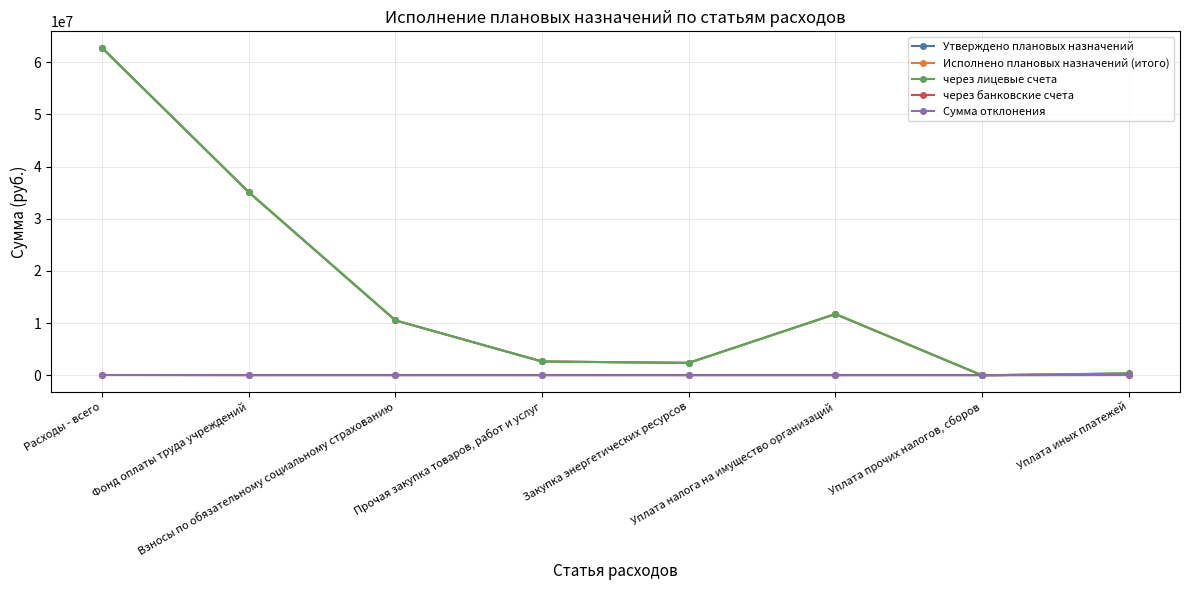

Does the chart have visible grid lines?

Yes